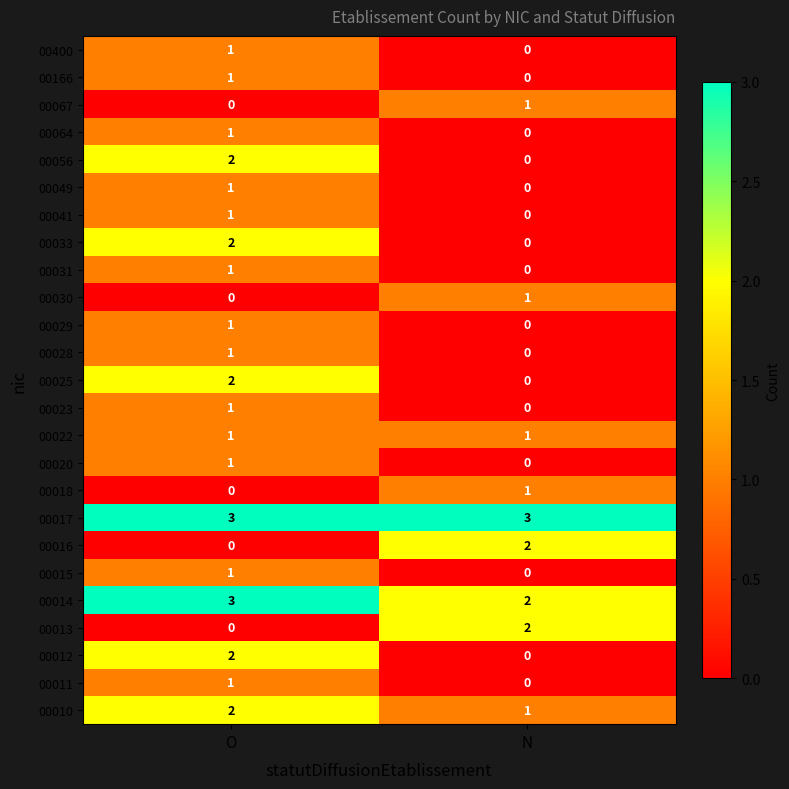

What is the sum of the 00014 values at O and N?

5